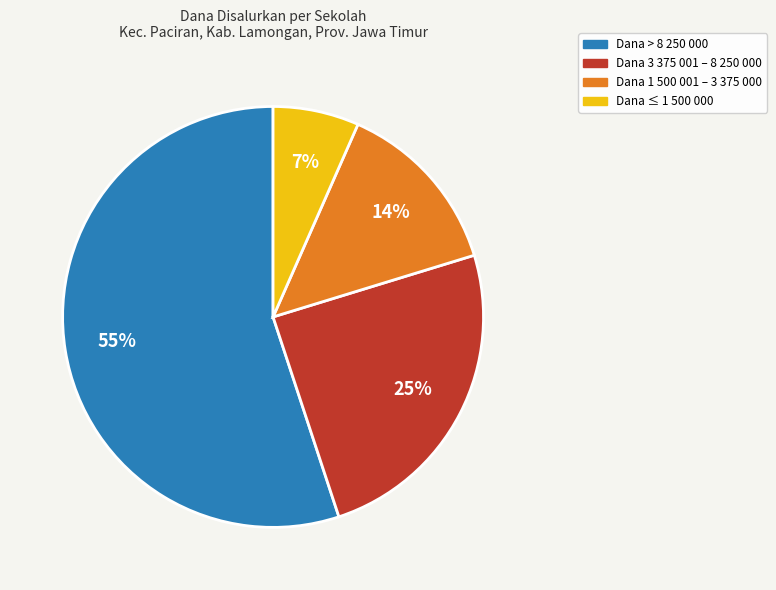

Does any single category account for the majority?

Yes